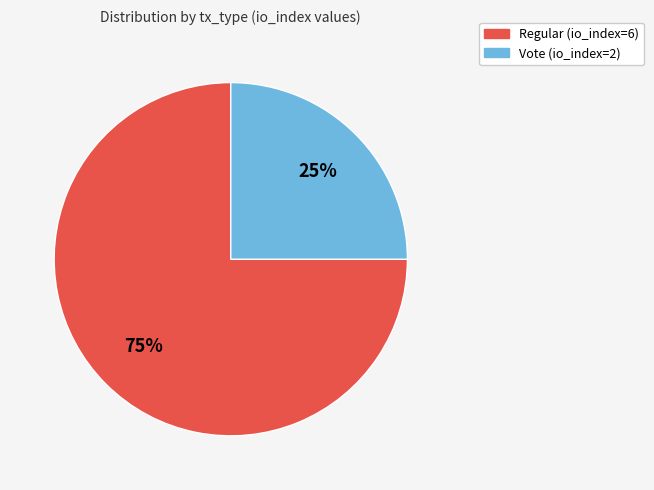

What percentage is the Vote (io_index=2) slice, to the nearest percent?

25%